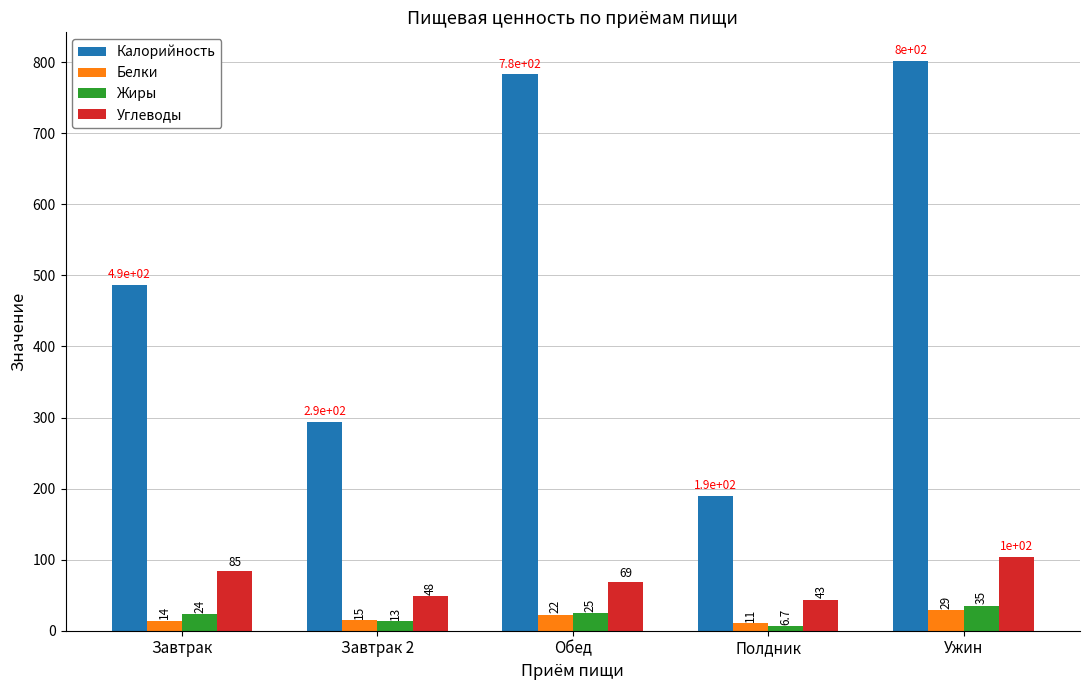

At which category is the sum across all series the highest?

Ужин